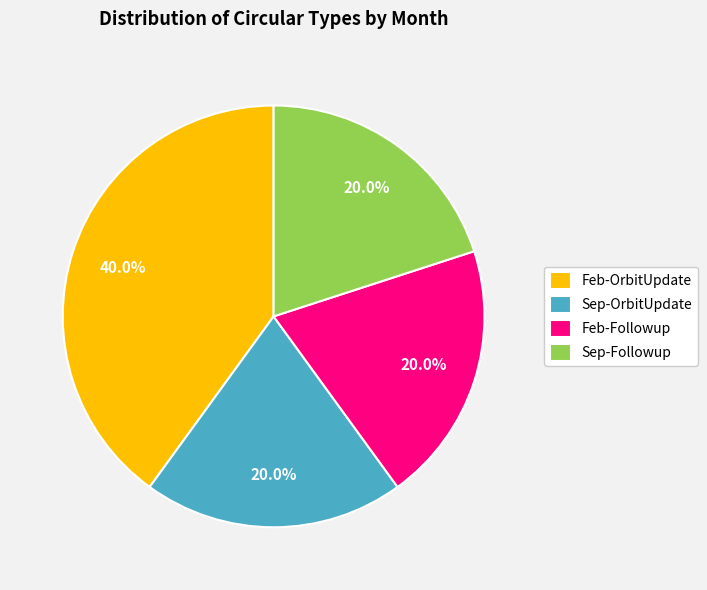

How much of the chart is everything except Sep-OrbitUpdate?

80.0%